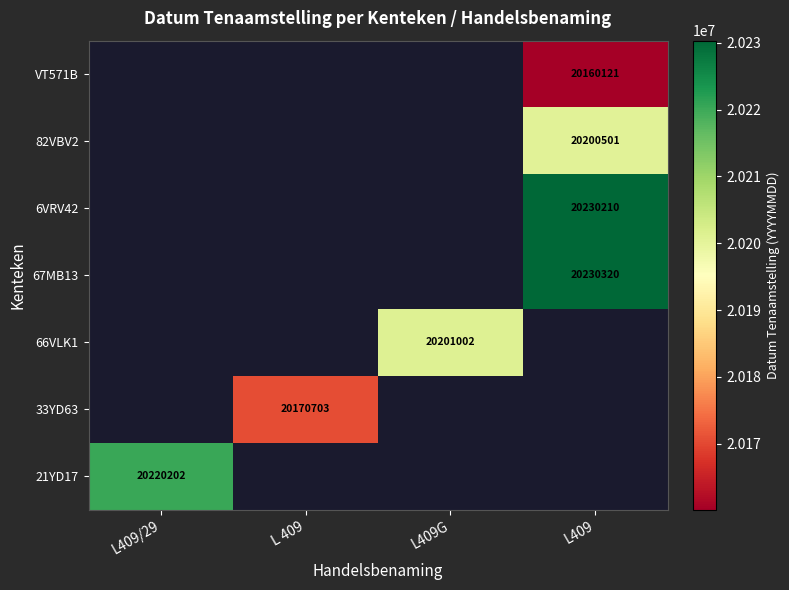

The 33YD63 series shows 20170703 at L 409. True or false?

True